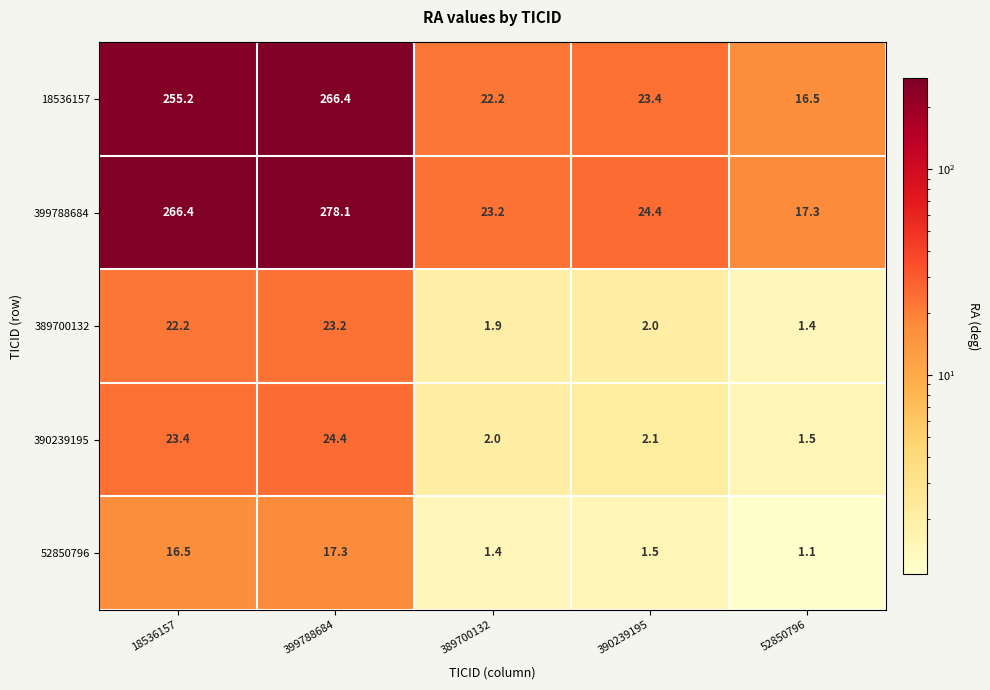

Reading right to left, transcribe all the data shown in this chart.

18536157: 52850796=16.5	390239195=23.4	389700132=22.2	399788684=266.4	18536157=255.2
399788684: 52850796=17.3	390239195=24.4	389700132=23.2	399788684=278.1	18536157=266.4
389700132: 52850796=1.4	390239195=2.0	389700132=1.9	399788684=23.2	18536157=22.2
390239195: 52850796=1.5	390239195=2.1	389700132=2.0	399788684=24.4	18536157=23.4
52850796: 52850796=1.1	390239195=1.5	389700132=1.4	399788684=17.3	18536157=16.5